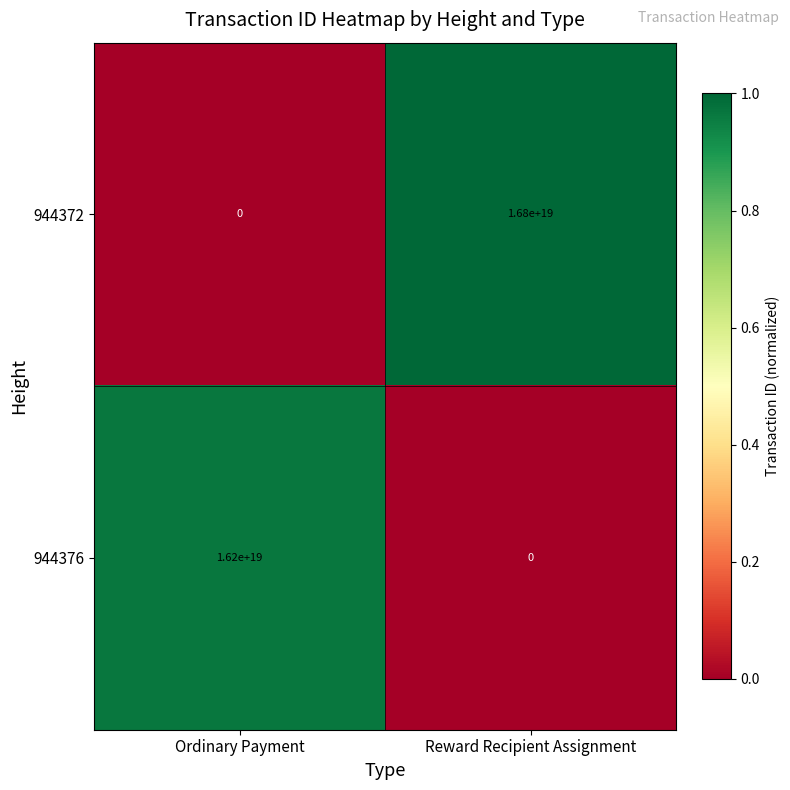

List the series in order of their overall mean, lowest first.

944376, 944372